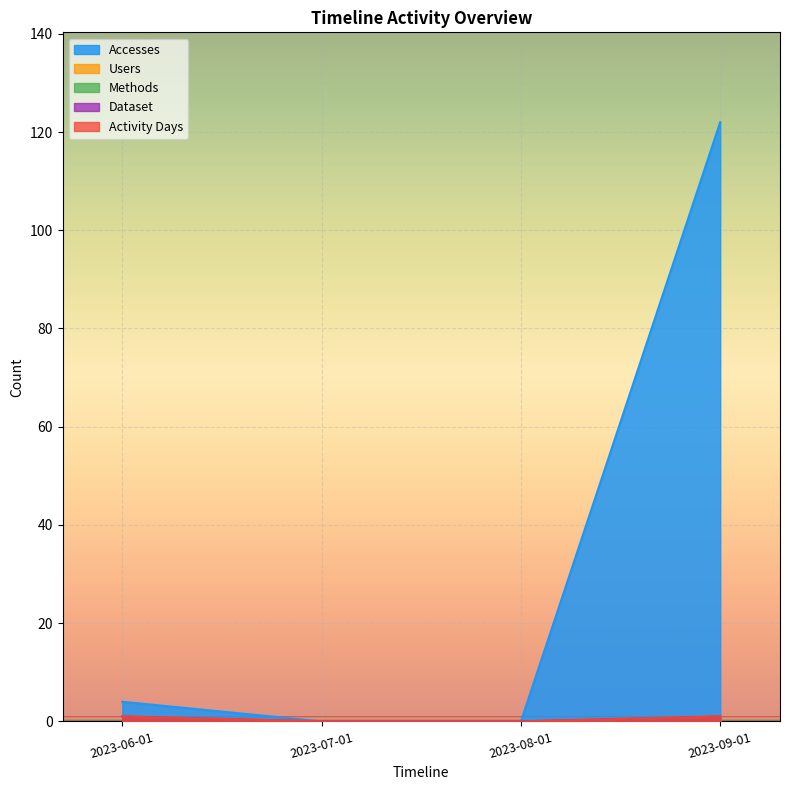

What is the label of the 1st point from the right?

2023-09-01